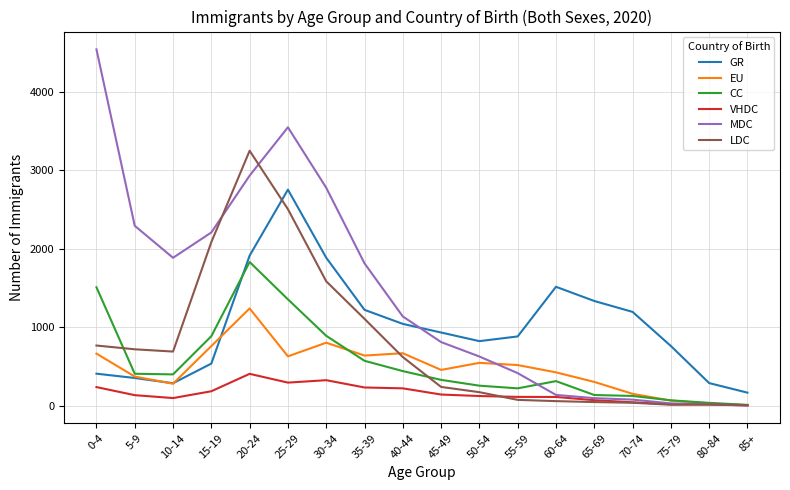

How many times do VHDC and MDC cross each other?

1